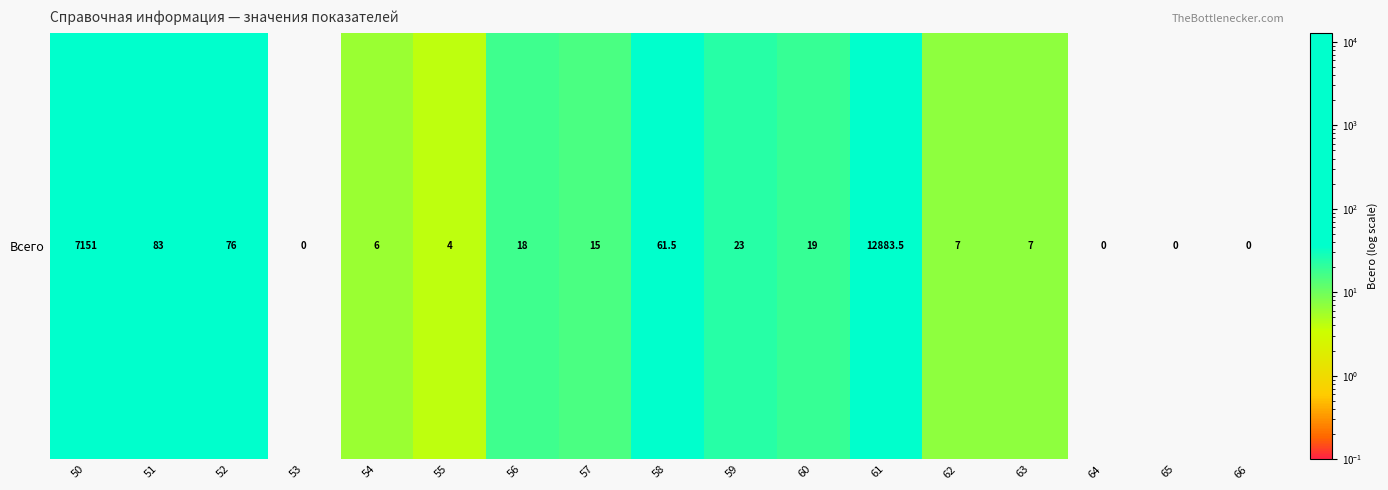

What is the greatest value displayed?

12883.5